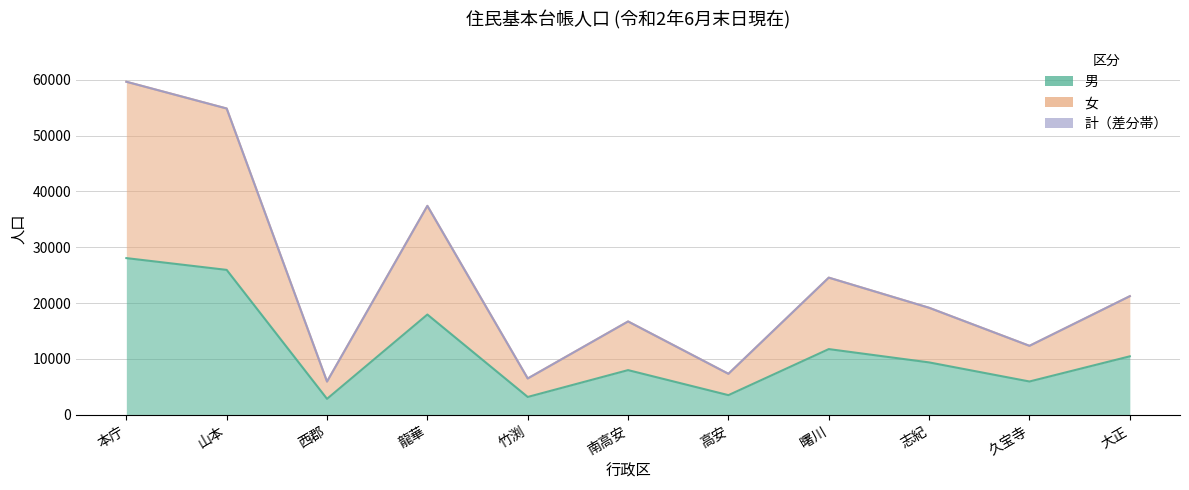

List the series in order of their peak value, highest first.

女, 計, 男